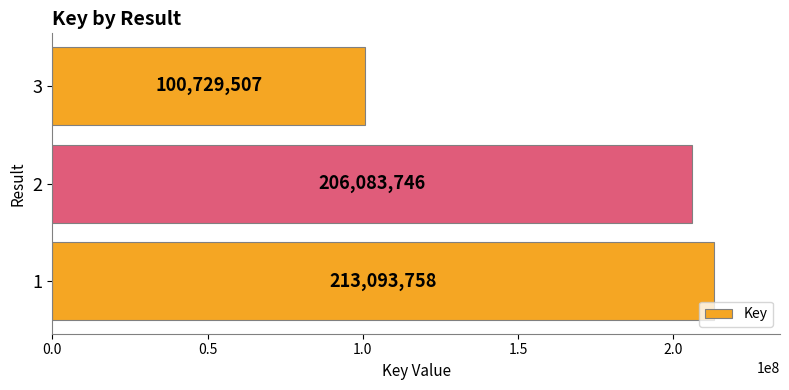

At which category does the chart reach its minimum across all series?

3